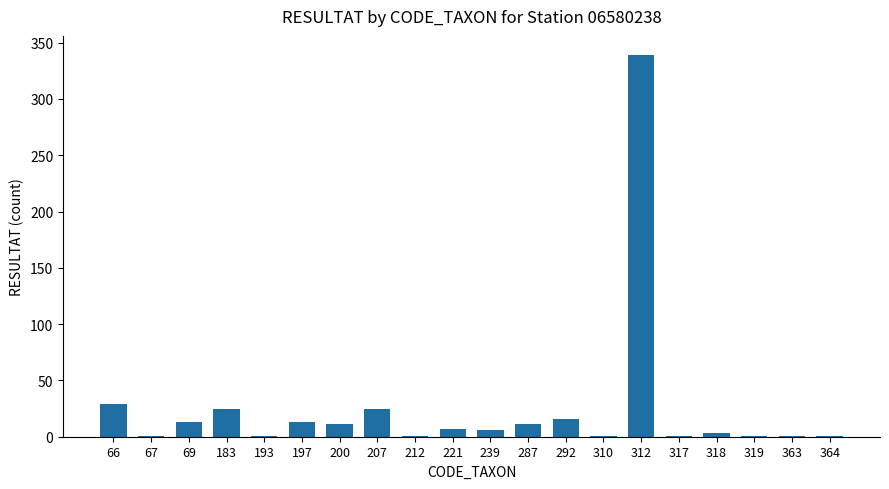

Which category has the highest value across all series?

312